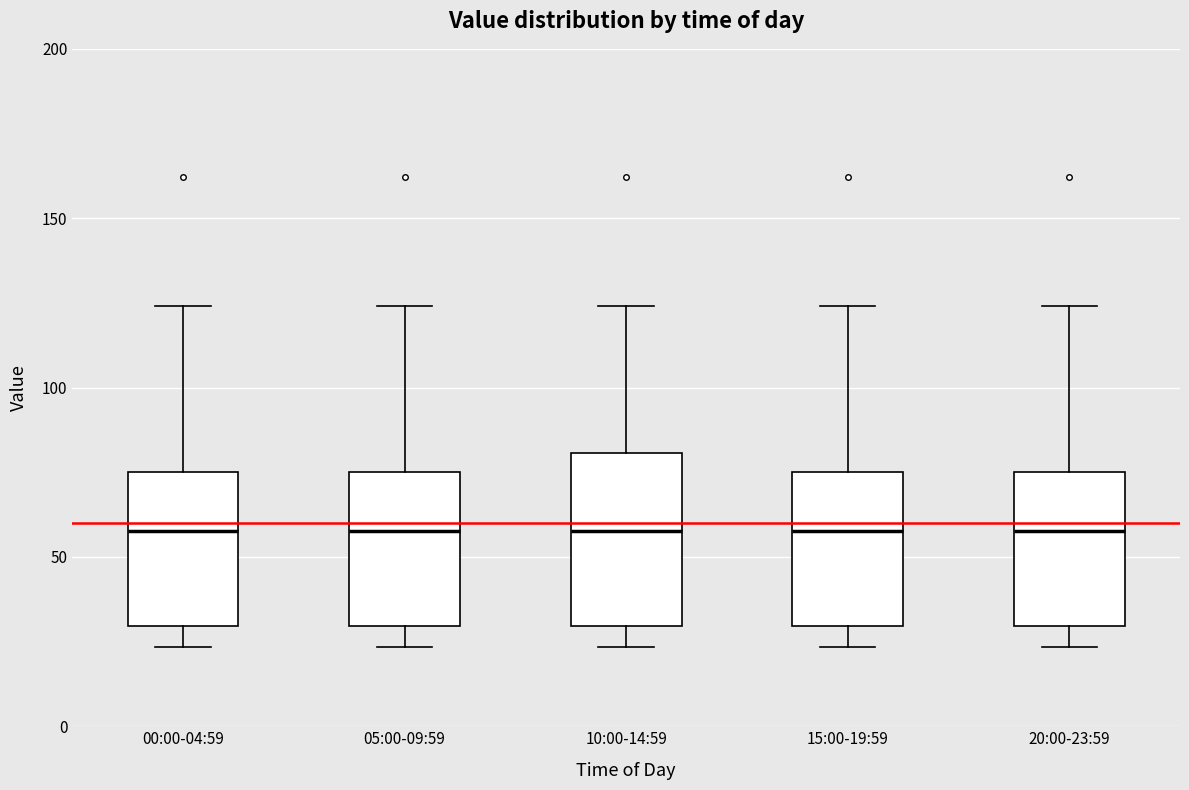

Reading left to right, read every box against the y-axis: the position of its median line, the range the box covers, and the ends of its whiskers. The values are not printed on the chart, so give them approximately, as read against the axis.

00:00-04:59: median 60, box 30 to 75, whiskers 25 to 125
05:00-09:59: median 60, box 30 to 75, whiskers 25 to 125
10:00-14:59: median 60, box 30 to 80, whiskers 25 to 125
15:00-19:59: median 60, box 30 to 75, whiskers 25 to 125
20:00-23:59: median 60, box 30 to 75, whiskers 25 to 125